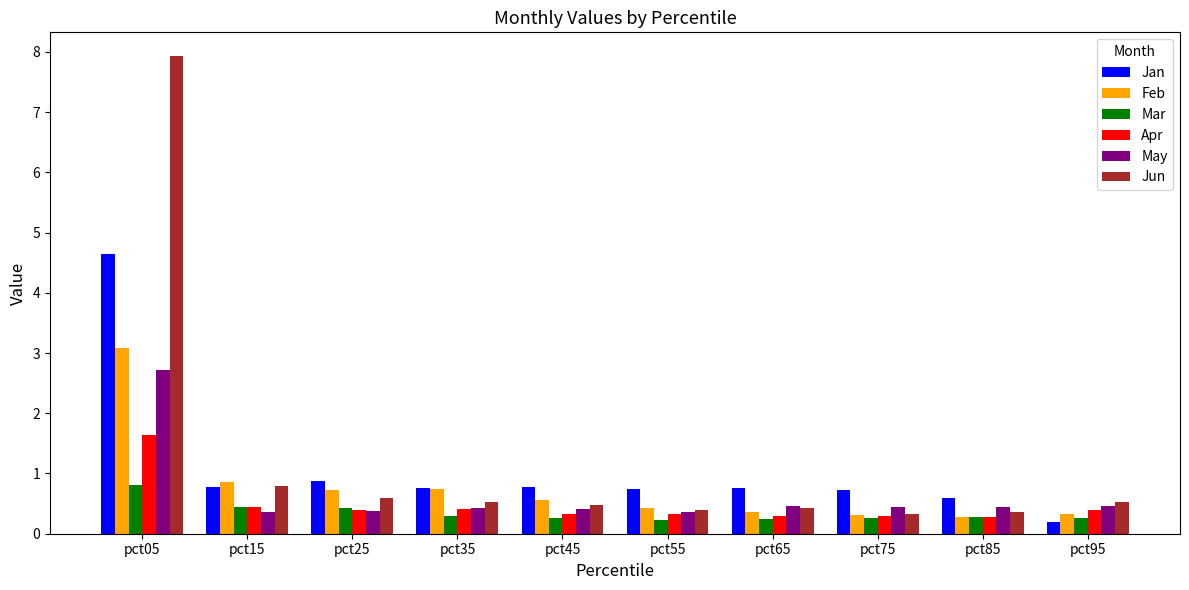

What is the difference between the second highest and minimum values in the Mar series?

0.2